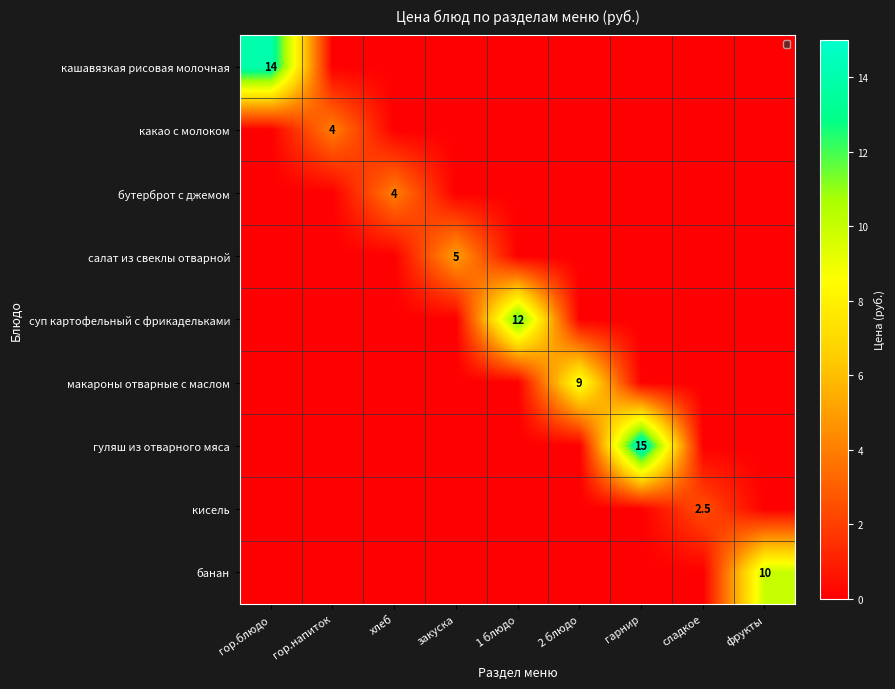

True or false: кисель has a value of 4.3 at сладкое.

False